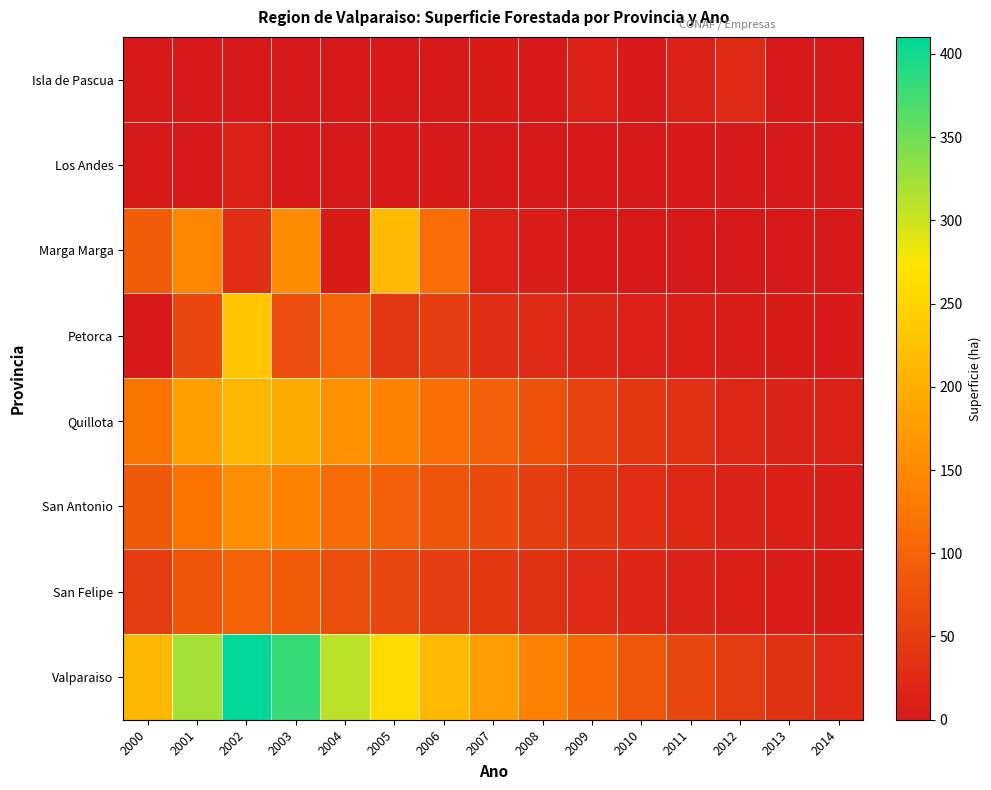

Reading left to right, extract all data points from this chart.

Isla de Pascua: 2000=0.0	2001=0.0	2002=0.0	2003=0.0	2004=0.0	2005=0.0	2006=0.0	2007=3.6	2008=0.0	2009=9.7	2010=0.5	2011=9.7	2012=24.1	2013=0.0	2014=0.0
Los Andes: 2000=0.0	2001=0.0	2002=12.2	2003=2.6	2004=0.0	2005=2.3	2006=0.0	2007=0.0	2008=0.0	2009=0.1	2010=0.0	2011=2.0	2012=0.0	2013=0.0	2014=0.0
Marga Marga: 2000=90.5	2001=146.3	2002=28.4	2003=155.2	2004=4.5	2005=215.5	2006=112.0	2007=10.0	2008=6.2	2009=0.0	2010=1.0	2011=0.8	2012=0.2	2013=0.0	2014=0.1
Petorca: 2000=0.0	2001=62.1	2002=231.5	2003=69.5	2004=101.9	2005=38.5	2006=50.2	2007=30.1	2008=25.3	2009=18.4	2010=12.1	2011=8.5	2012=6.2	2013=4.1	2014=2.3
Quillota: 2000=120.5	2001=180.3	2002=210.8	2003=195.4	2004=160.2	2005=140.7	2006=115.3	2007=95.8	2008=75.4	2009=55.2	2010=40.1	2011=30.5	2012=20.3	2013=15.1	2014=10.2
San Antonio: 2000=85.3	2001=120.6	2002=155.9	2003=140.2	2004=110.5	2005=95.8	2006=80.3	2007=65.7	2008=50.2	2009=38.4	2010=28.1	2011=20.5	2012=14.3	2013=9.2	2014=5.1
San Felipe: 2000=45.2	2001=78.9	2002=98.5	2003=88.3	2004=72.1	2005=60.5	2006=50.2	2007=40.8	2008=32.1	2009=24.5	2010=18.2	2011=13.1	2012=9.2	2013=6.1	2014=3.5
Valparaiso: 2000=210.8	2001=320.5	2002=410.2	2003=380.6	2004=310.4	2005=260.8	2006=215.3	2007=175.9	2008=140.2	2009=108.5	2010=82.3	2011=61.5	2012=45.2	2013=32.1	2014=22.5